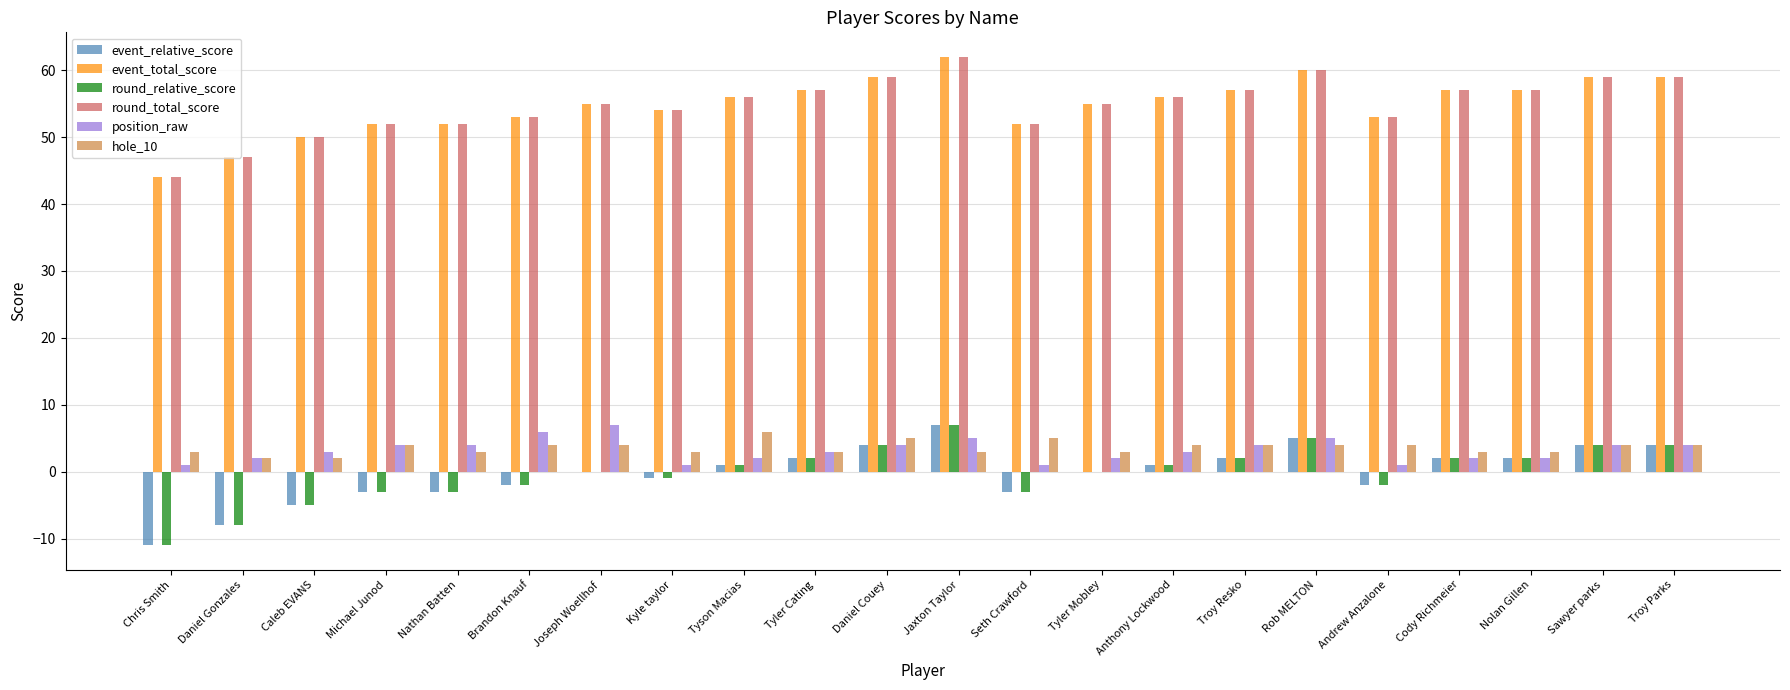

What is the maximum value shown in the chart?

62